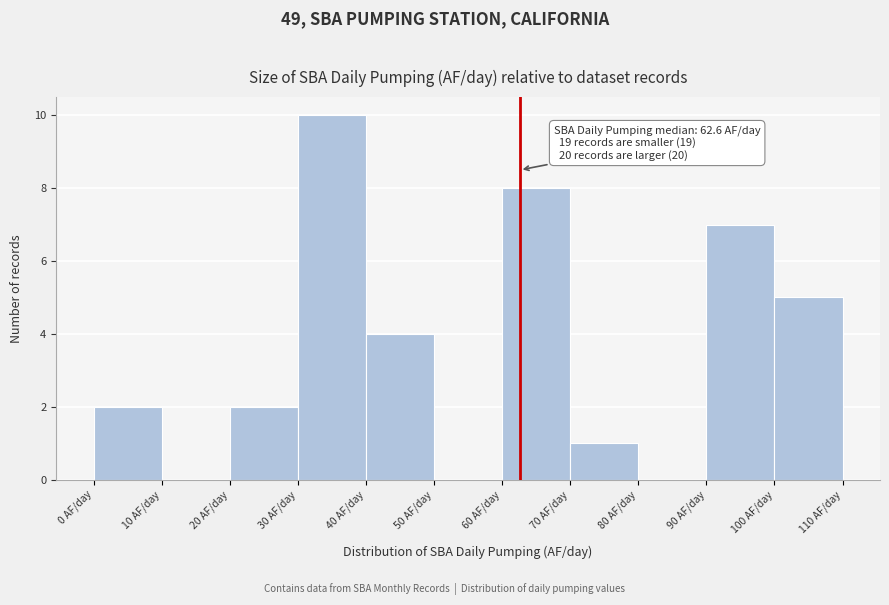

Which range on the x-axis has the tallest bar?

30 to 40